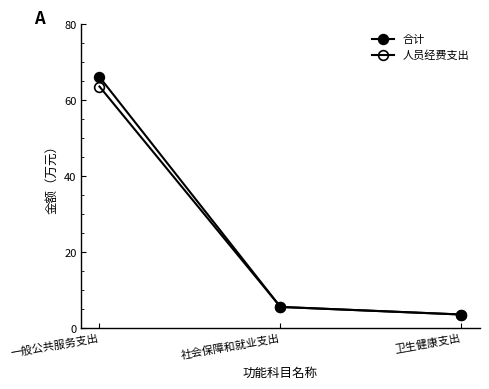

What is the maximum value for 人员经费支出?

63.6